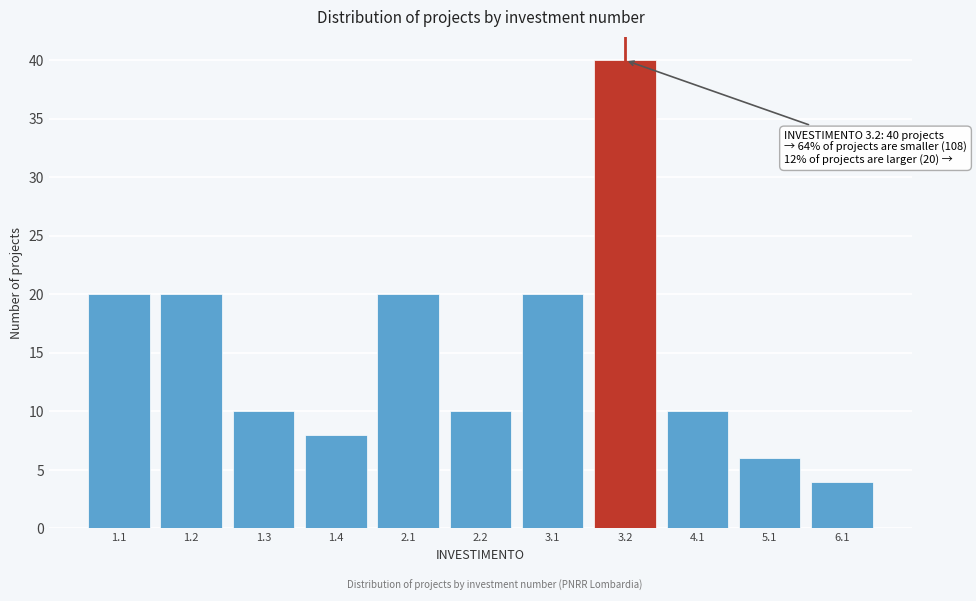

Reading left to right, what are all the values shown in this chart?

1.1=20	1.2=20	1.3=10	1.4=8	2.1=20	2.2=10	3.1=20	3.2=40	4.1=10	5.1=6	6.1=4